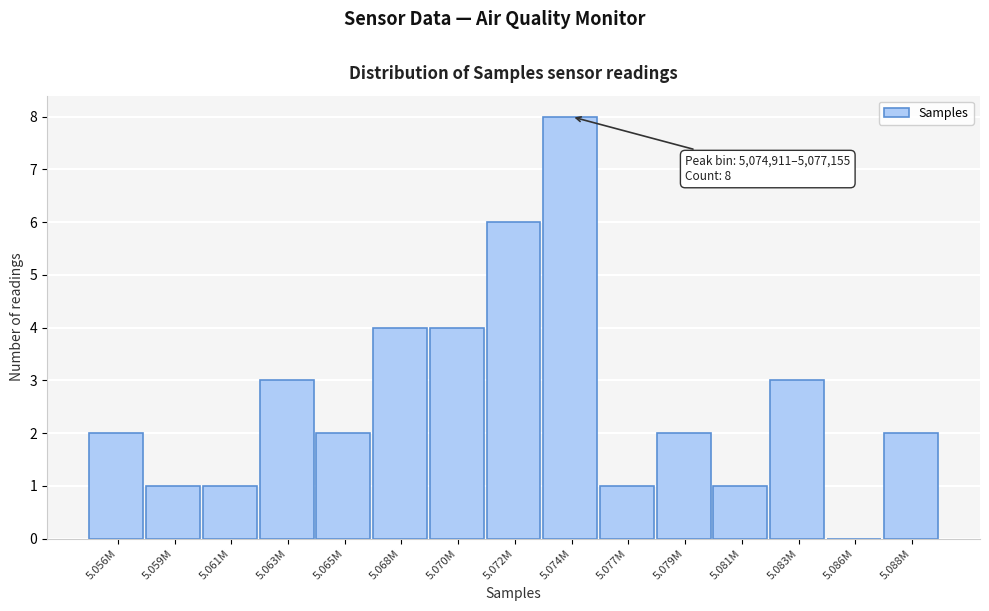

Reading left to right, transcribe all the data shown in this chart.

5.056M=2	5.059M=1	5.061M=1	5.063M=3	5.065M=2	5.068M=4	5.070M=4	5.072M=6	5.074M=8	5.077M=1	5.079M=2	5.081M=1	5.083M=3	5.086M=0	5.088M=2